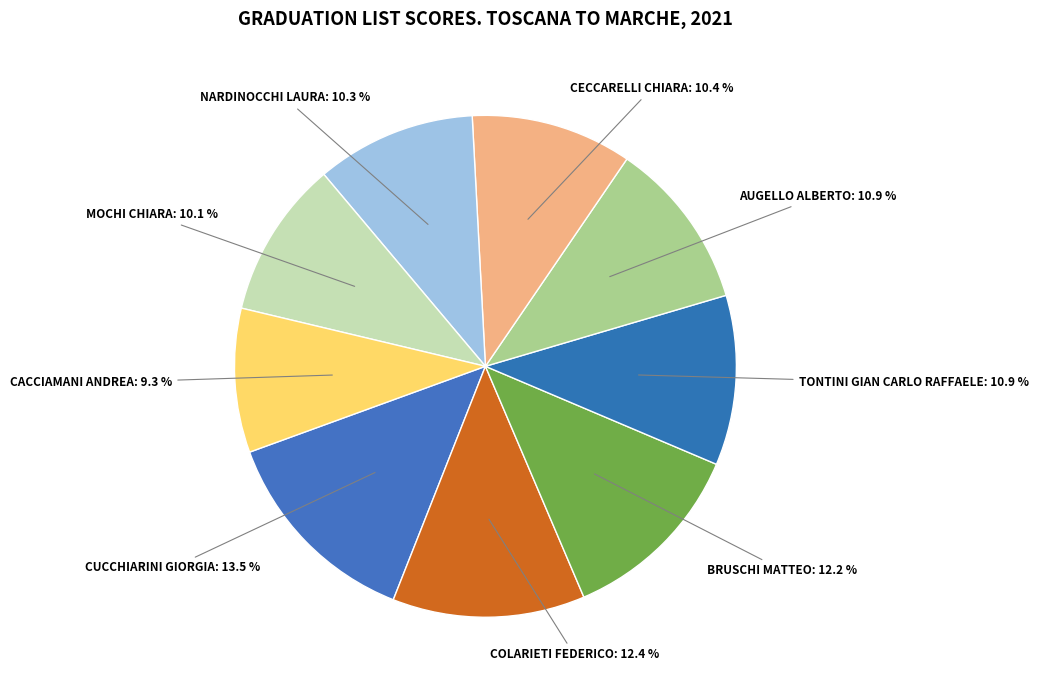

Rank the categories by value from highest to lowest.

CUCCHIARINI GIORGIA, COLARIETI FEDERICO, BRUSCHI MATTEO, TONTINI GIAN CARLO RAFFAELE, AUGELLO ALBERTO, CECCARELLI CHIARA, NARDINOCCHI LAURA, MOCHI CHIARA, CACCIAMANI ANDREA